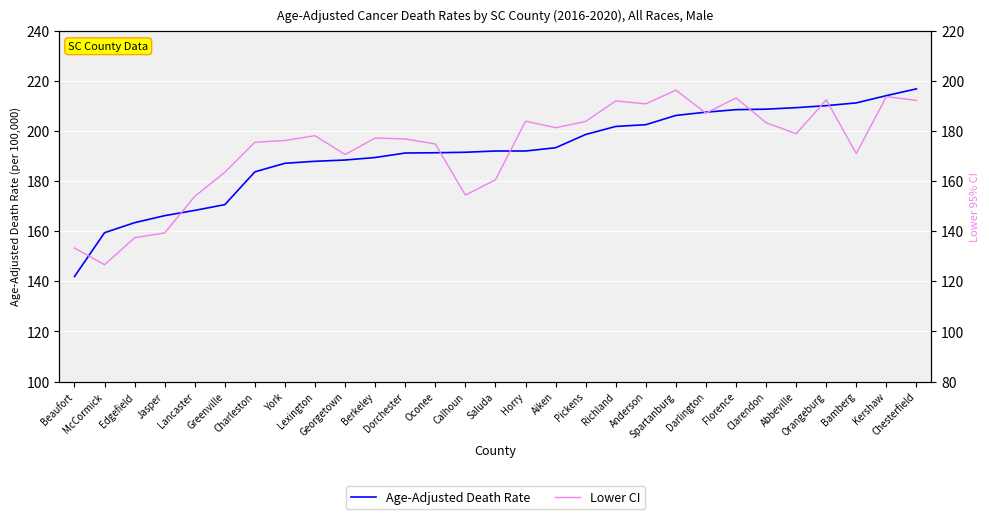

What is the label of the 6th point from the right?

Clarendon